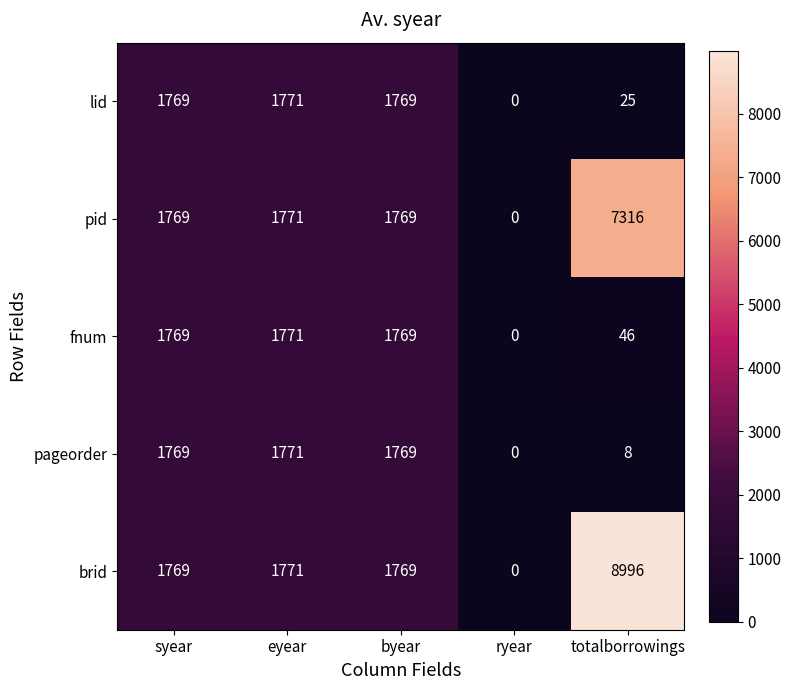

What value does the pageorder series have at eyear?

1771